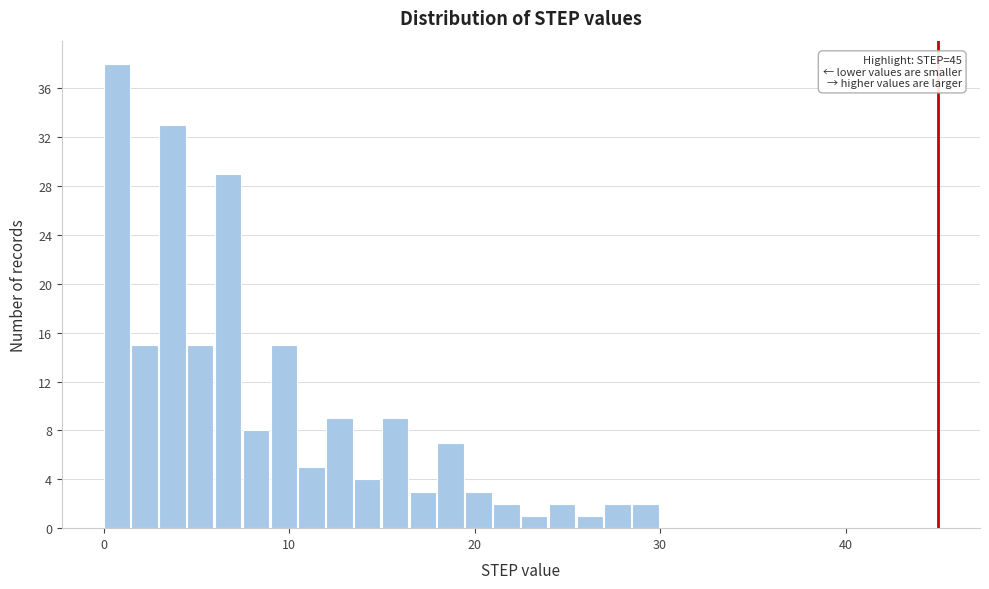

Around what value on the x-axis is the tallest bar? Give the approximate position of its centre, as read against the axis.

1